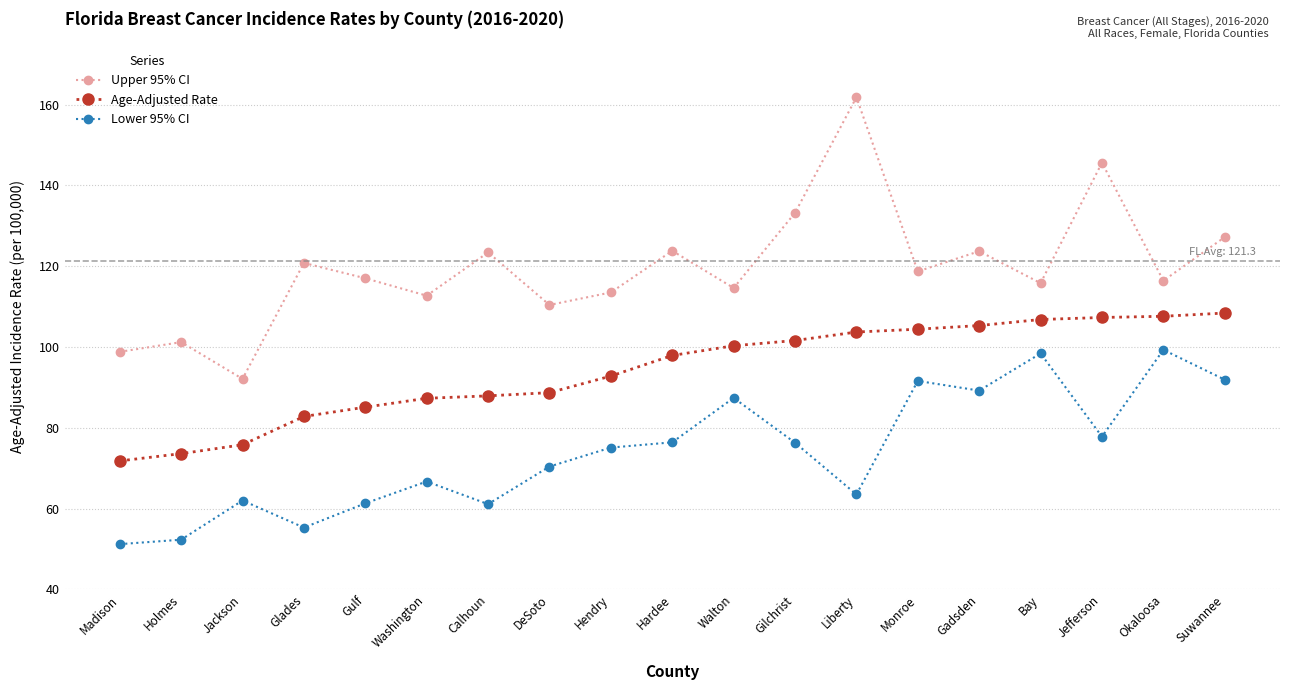

Is the value of Age-Adjusted Rate at Washington greater than the value of Upper 95% CI at Okaloosa?

No